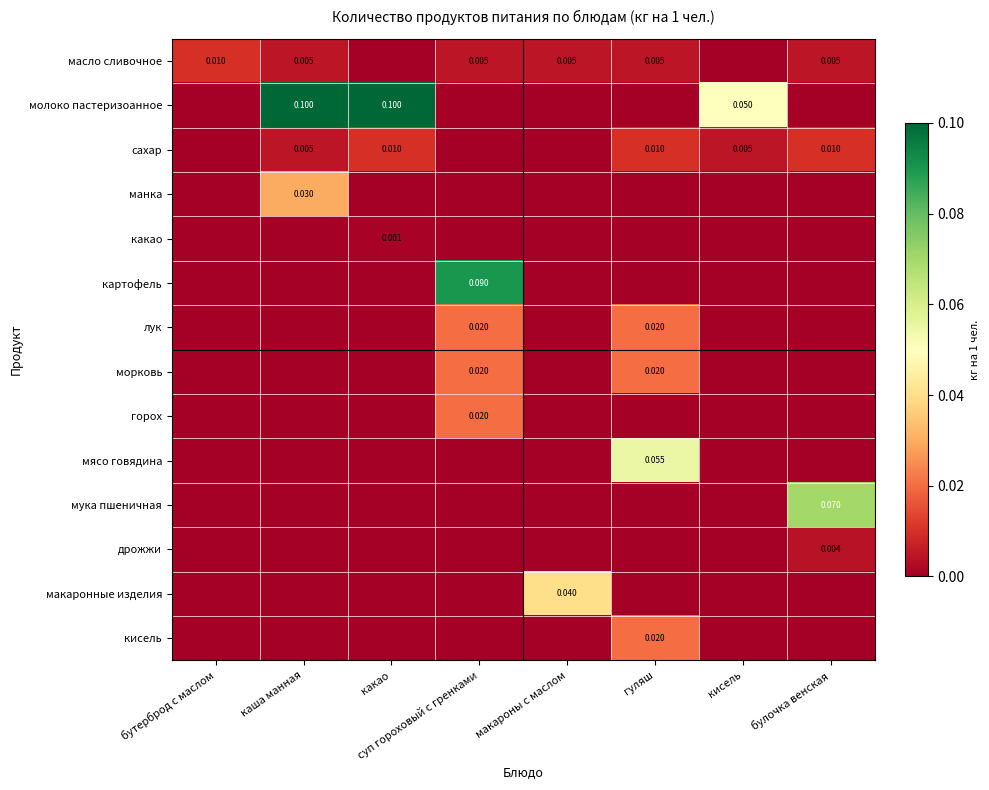

Is the value of макаронные изделия at макароны с маслом greater than the value of кисель at гуляш?

Yes